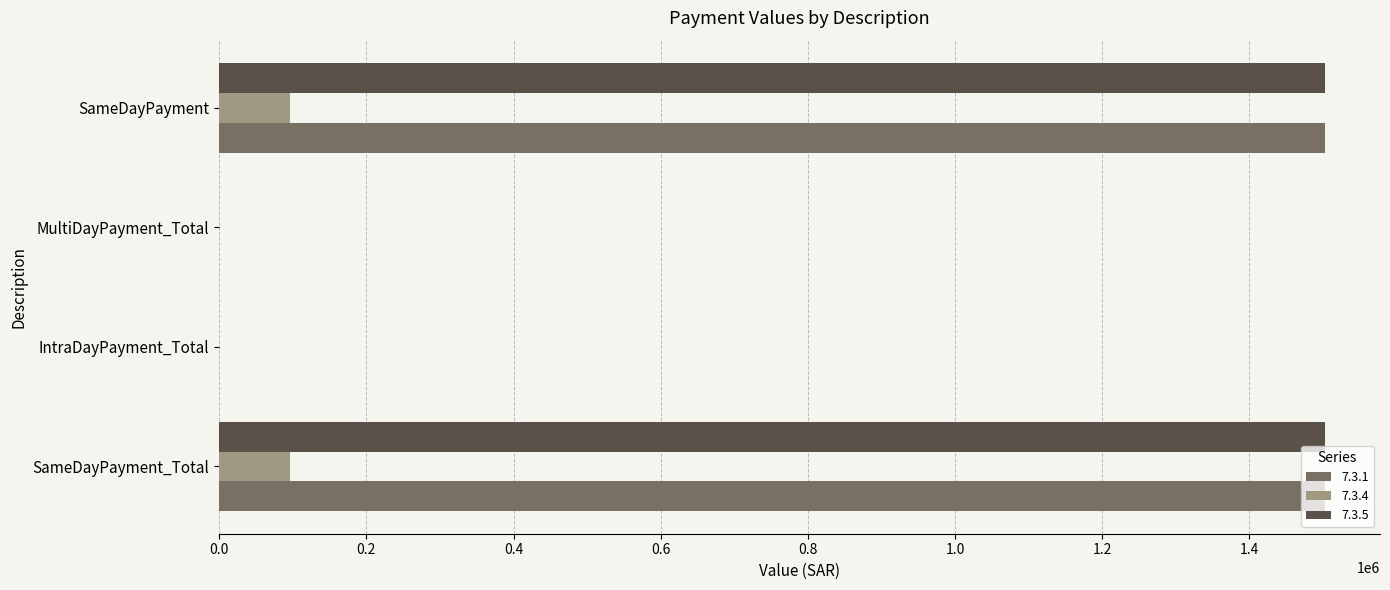

What is the greatest value displayed?

1502400